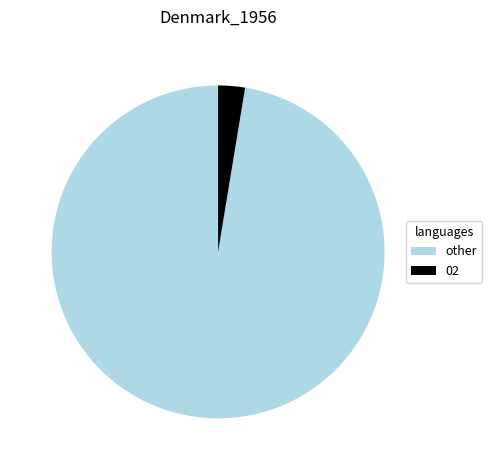

Which slice is the largest?

other